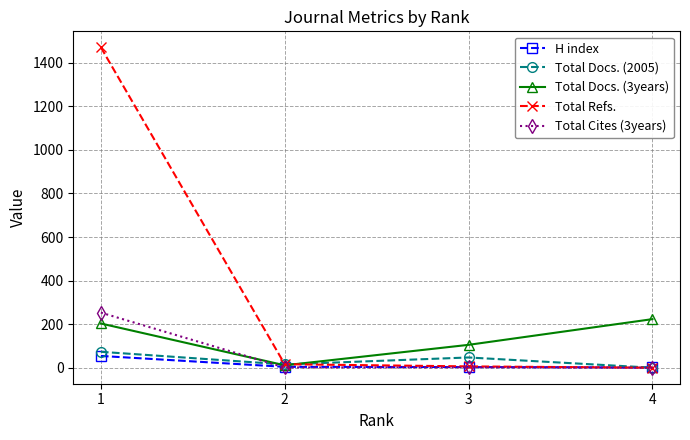

Between 1 and 2, which series saw the biggest shift?

Total Refs.